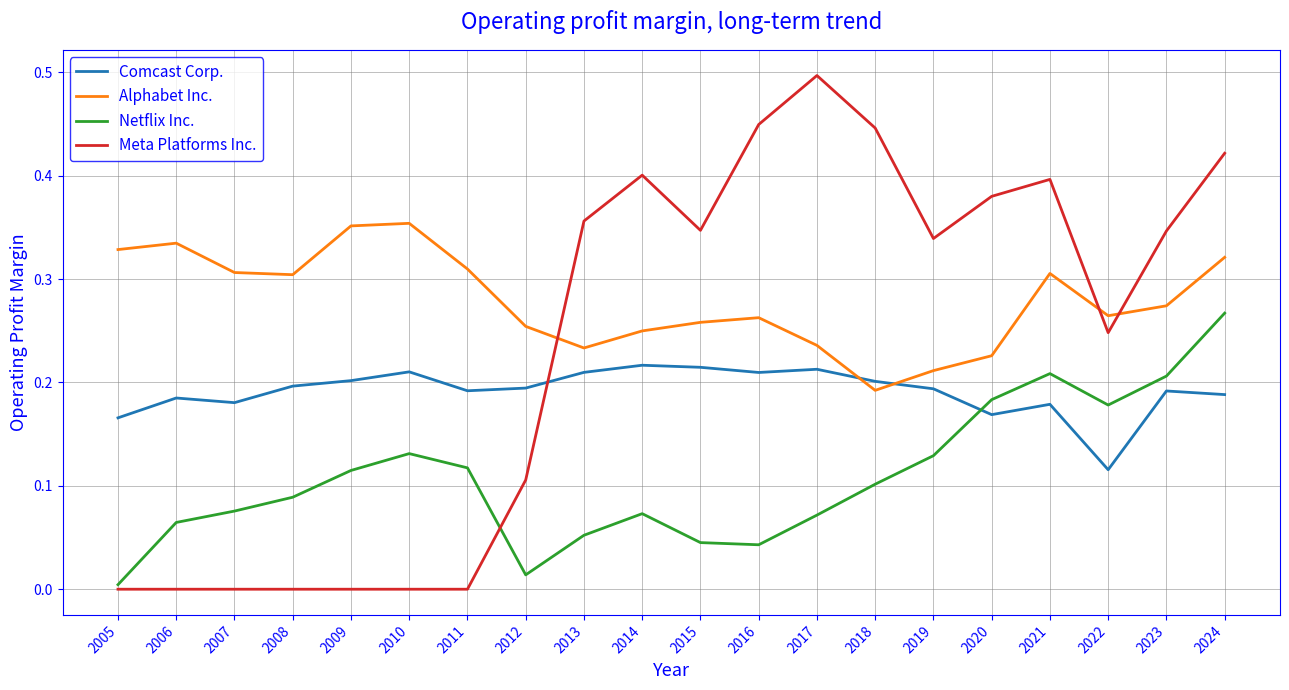

Which series ends up on top after the final intersection of Alphabet Inc. and Meta Platforms Inc.?

Meta Platforms Inc.